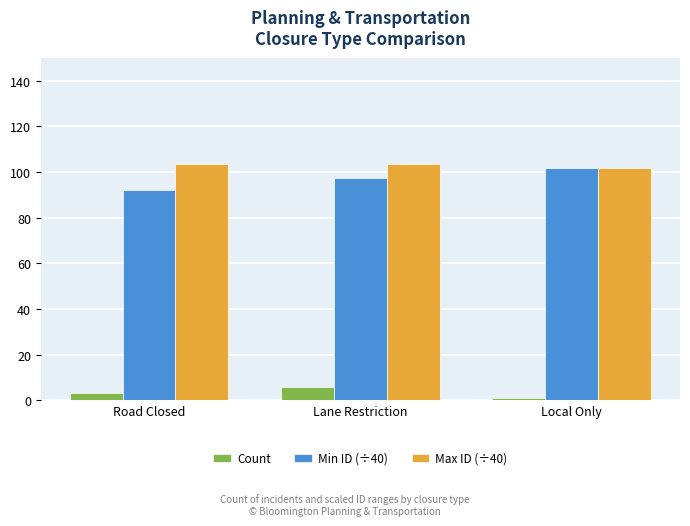

Is it true that Count equals 6.0 at Lane Restriction?

True